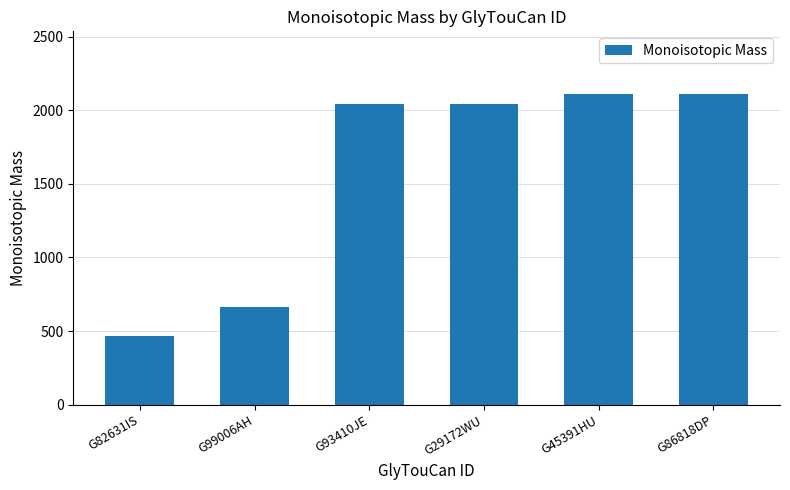

Is it true that the value at G99006AH is 1101.7?

False